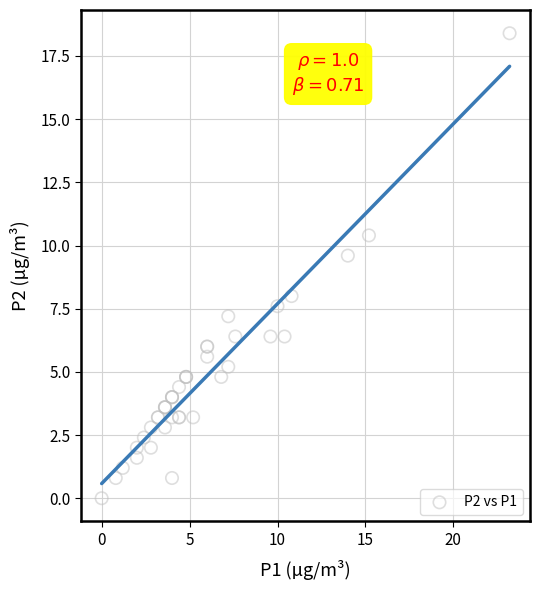

What Y value in the scatter plot is closest to 9?

9.6